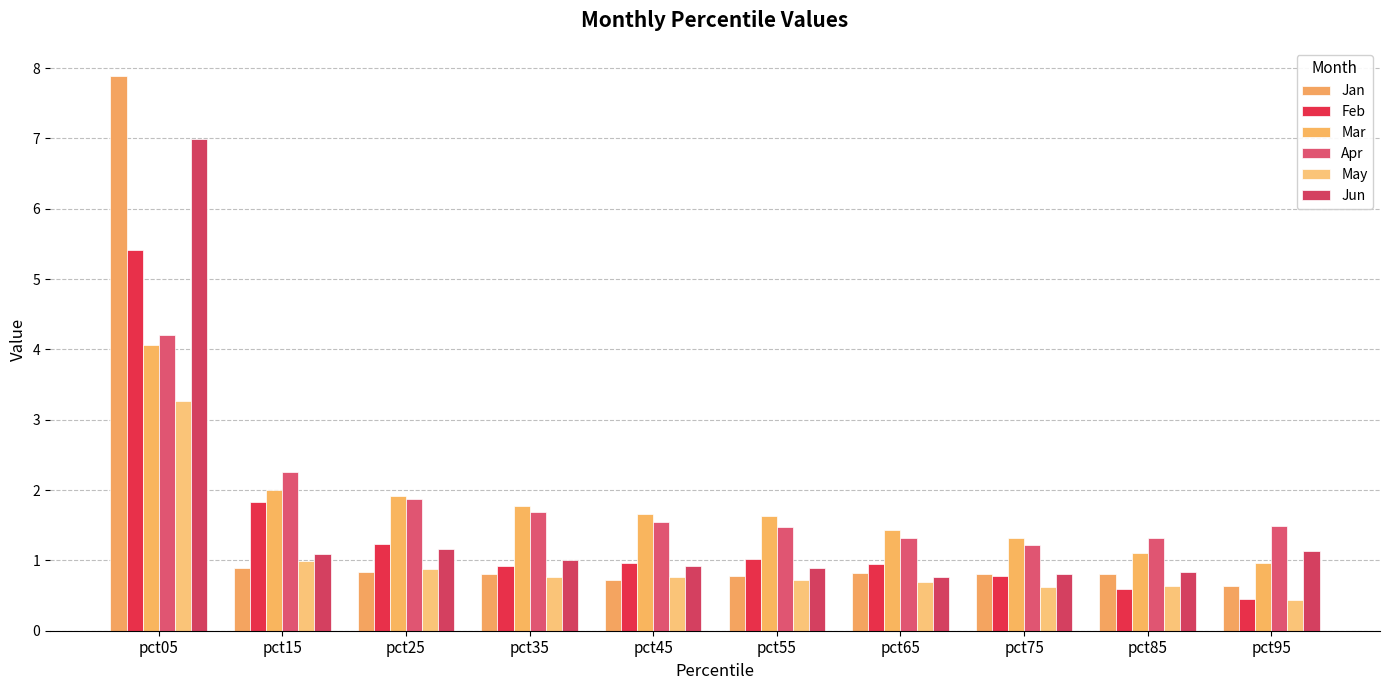

At which category is the sum across all series the highest?

pct05